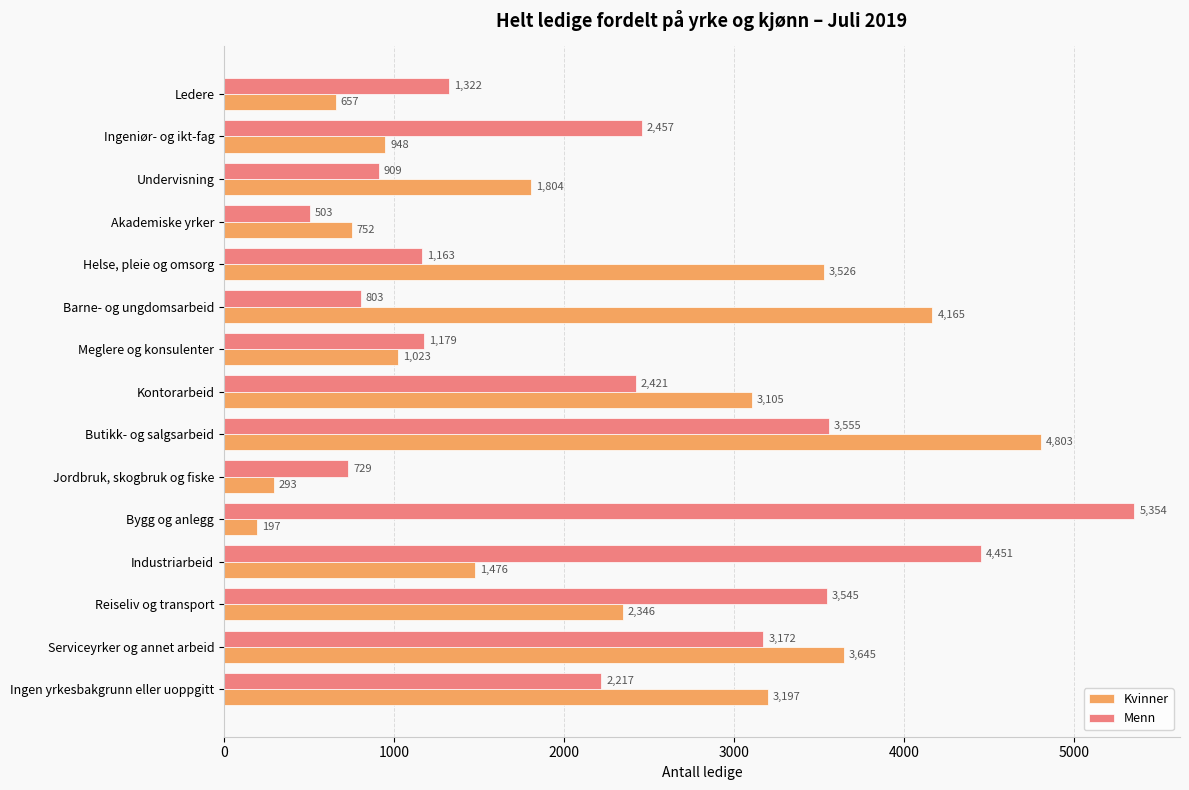

Is it true that Menn equals 246 at Jordbruk, skogbruk og fiske?

False